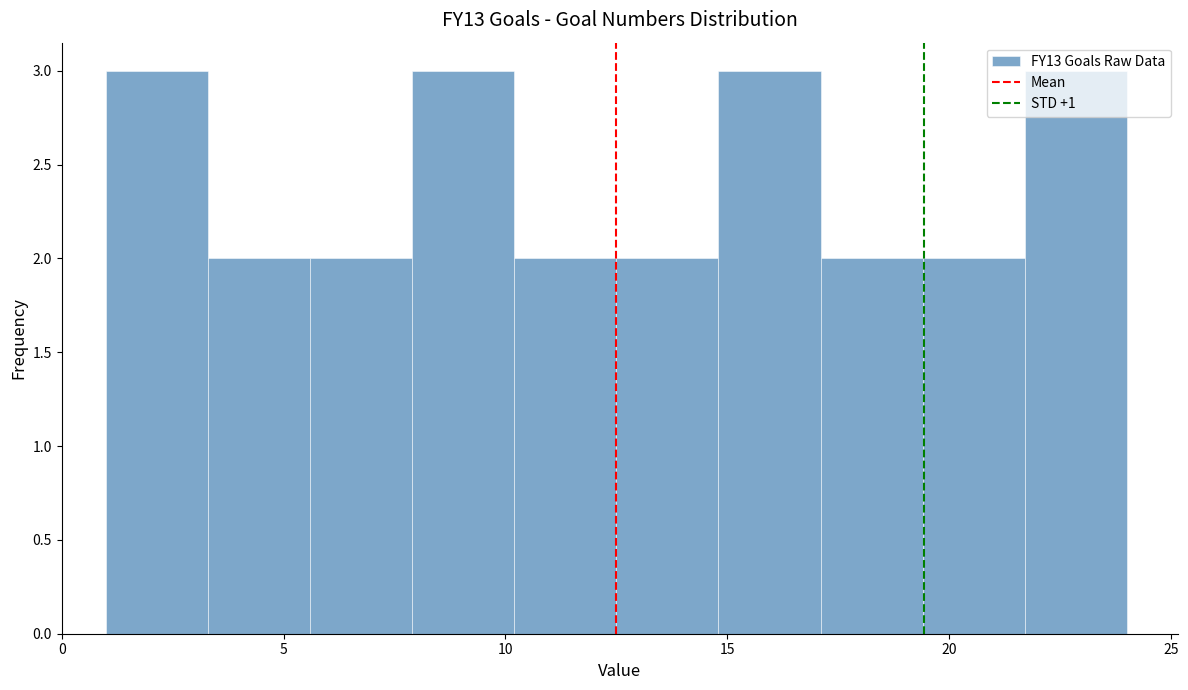

Reading left to right, transcribe this chart: for each bar, give the range it covers on the x-axis and its height. Neither the bar edges nor the heights are printed on the chart, so give them approximately, as read against the axes.

1.0 to 3.3: 3
3.3 to 5.6: 2
5.6 to 7.9: 2
7.9 to 10.2: 3
10.2 to 12.5: 2
12.5 to 14.8: 2
14.8 to 17.1: 3
17.1 to 19.4: 2
19.4 to 21.7: 2
21.7 to 24.0: 3